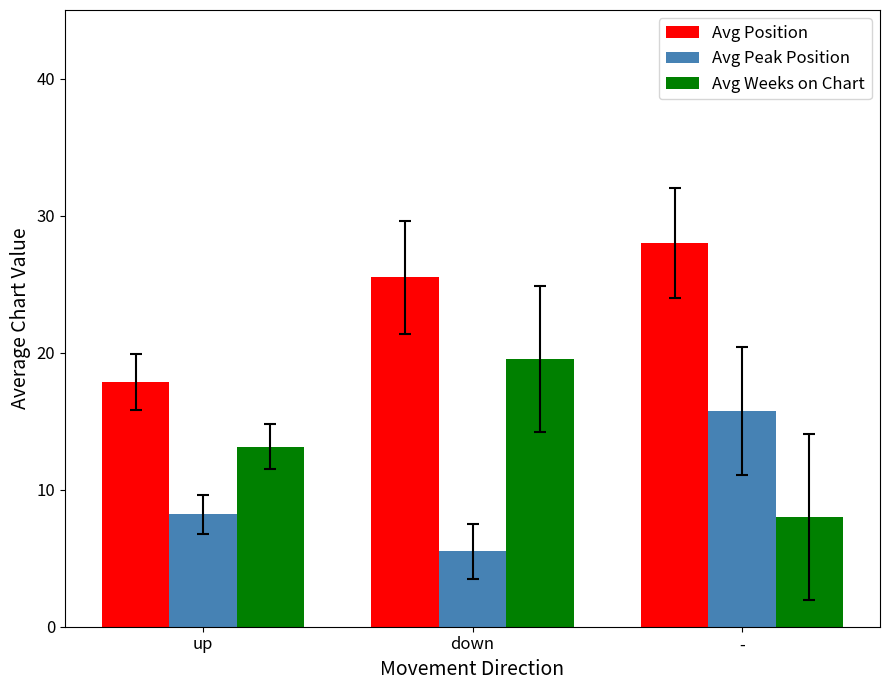

Are the bars grouped side by side (vs. stacked)?

Yes